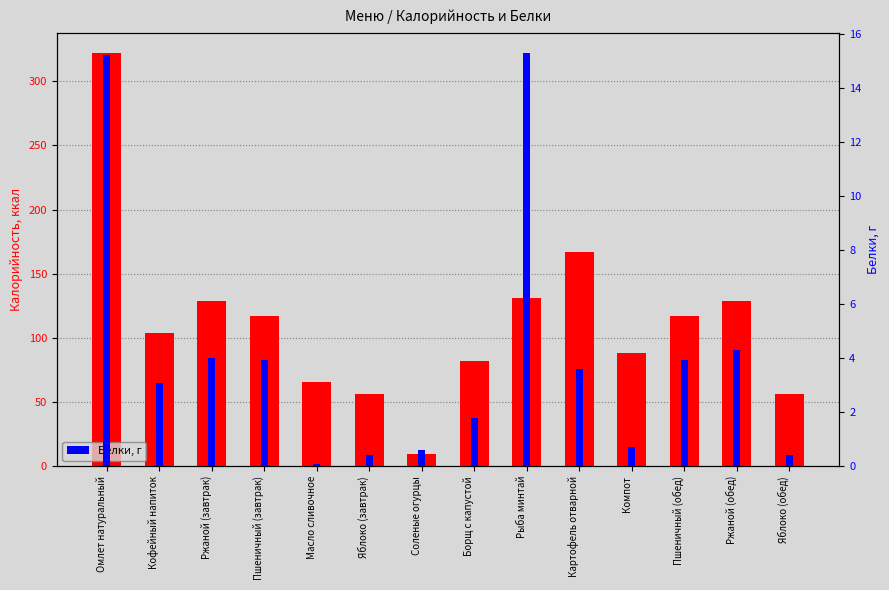

Which has a higher value, Масло сливочное or Омлет натуральный?

Омлет натуральный